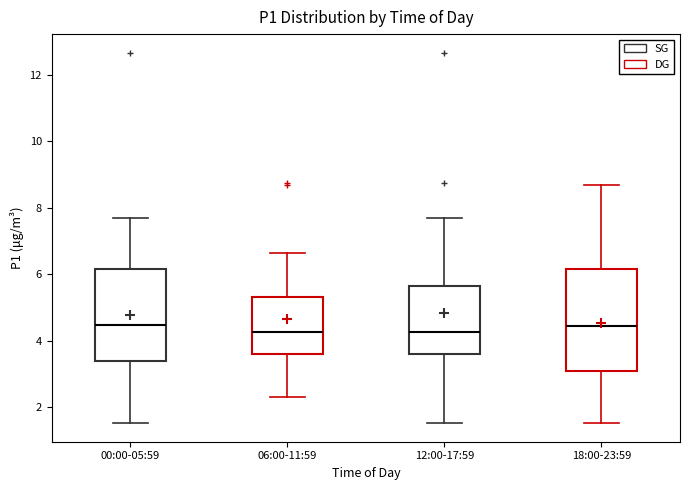

Reading left to right, transcribe this box plot: for each box, give where its median line is, the range the box spans, and where its two whiskers end, as read against the y-axis. The values are not printed on the chart, so give them approximately, as read against the axis.

00:00-05:59: median 4.4, box 3.4 to 6.2, whiskers 1.6 to 7.8
06:00-11:59: median 4.2, box 3.6 to 5.4, whiskers 2.4 to 6.6
12:00-17:59: median 4.2, box 3.6 to 5.6, whiskers 1.6 to 7.8
18:00-23:59: median 4.4, box 3.2 to 6.2, whiskers 1.6 to 8.8